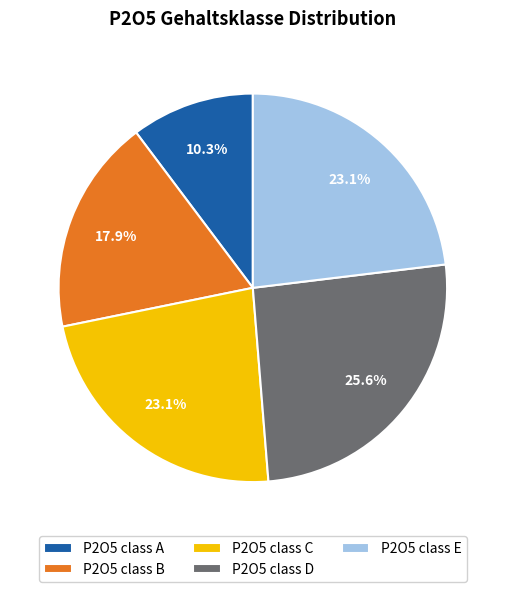

Is P2O5 class D the majority of the pie?

No